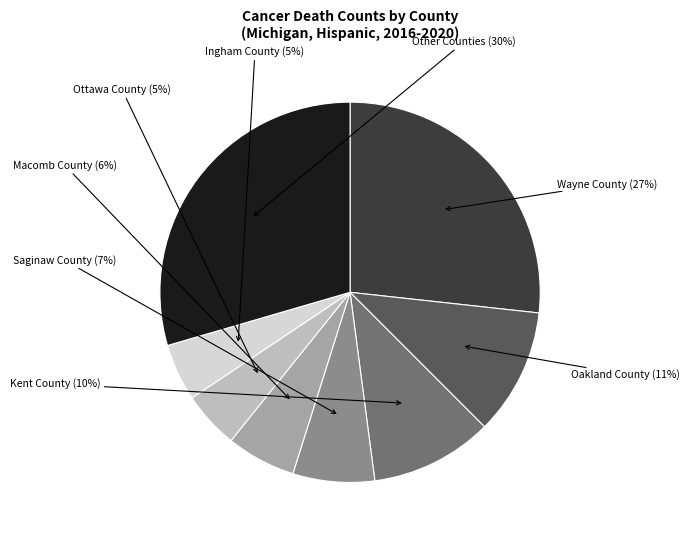

To the nearest percent, what portion does Macomb County represent?

6%